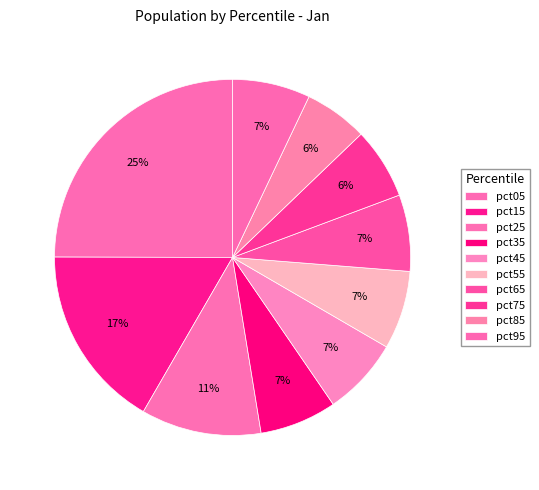

To the nearest percent, what percentage of the pie is pct65?

7%